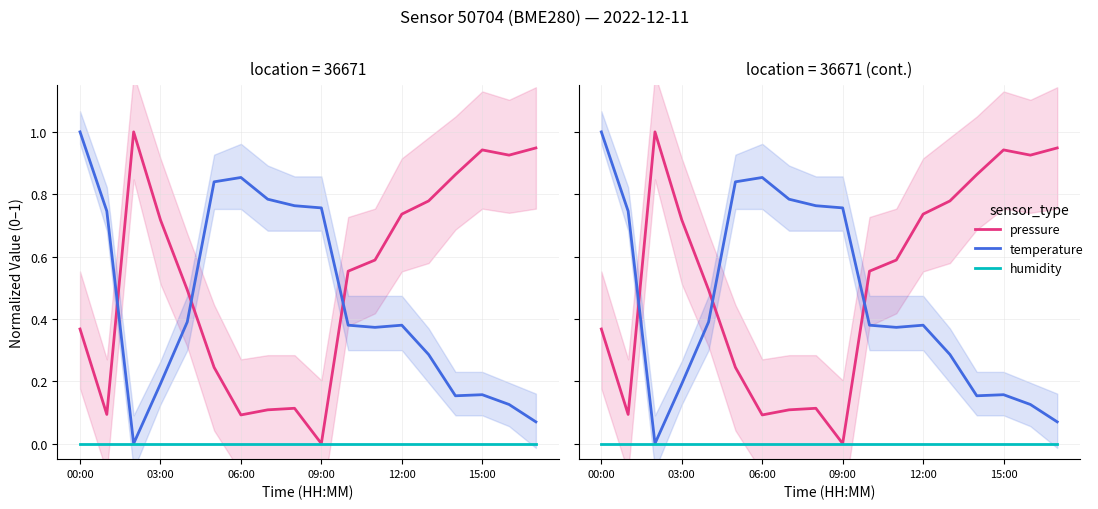

True or false: humidity has a value of 0.0 at 09:00.

True